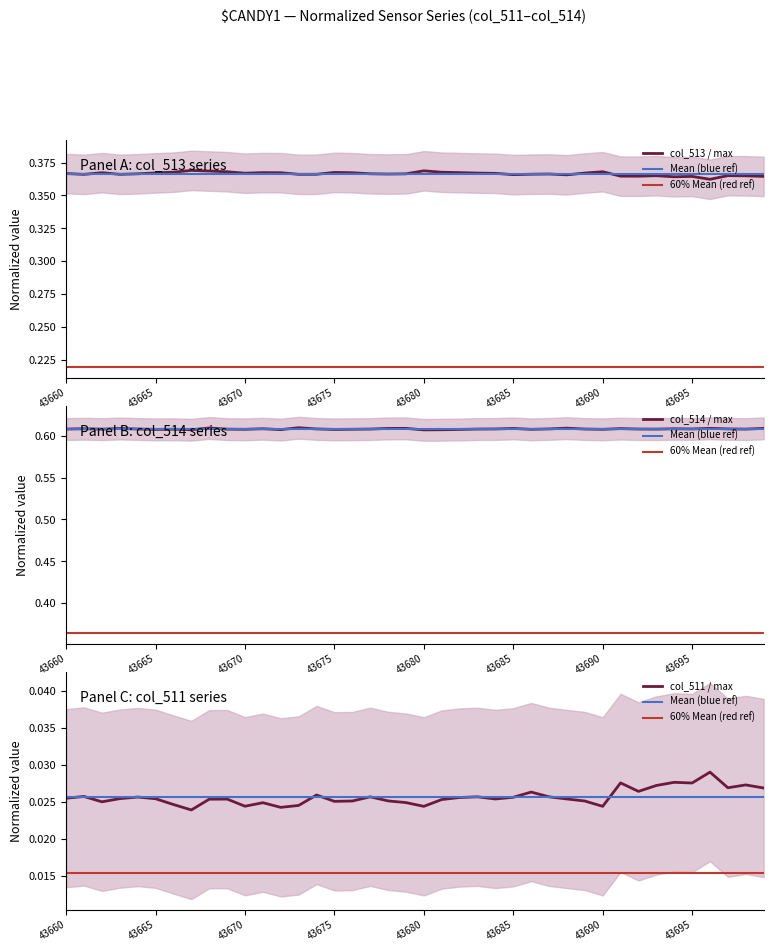

Rank the categories by col_513 value from highest to lowest.

43667, 43680, 43668, 43669, 43690, 43666, 43681, 43675, 43671, 43682, 43662, 43672, 43676, 43665, 43689, 43683, 43670, 43684, 43660, 43677, 43664, 43679, 43687, 43678, 43686, 43674, 43663, 43673, 43661, 43685, 43688, 43697, 43693, 43698, 43691, 43692, 43699, 43695, 43694, 43696